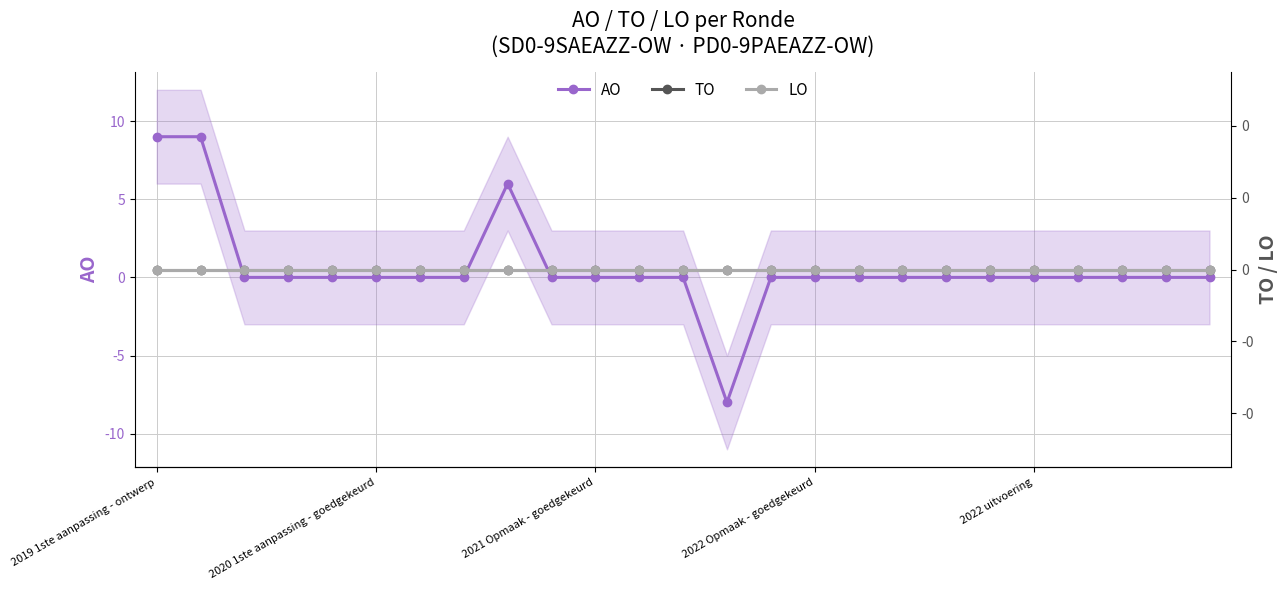

The value of TO at 18 is 0. True or false?

True